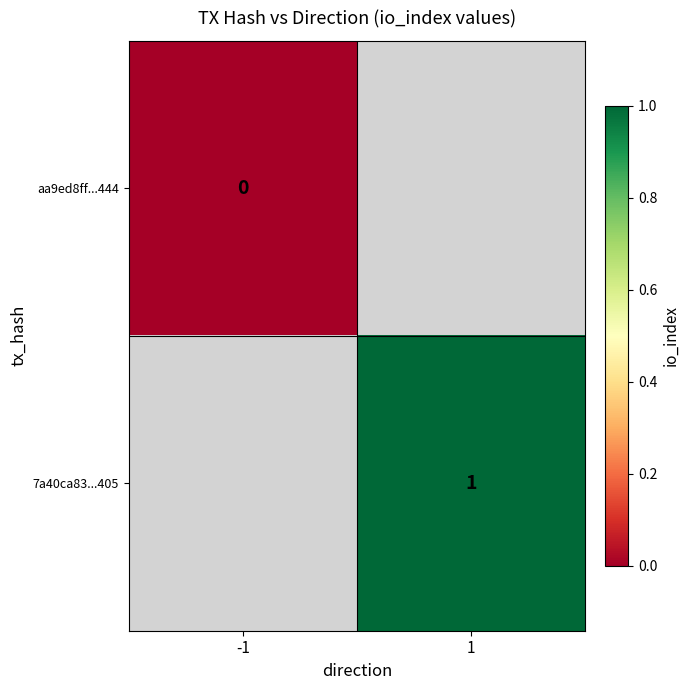

The 7a40ca83...405 series shows 2 at 1. True or false?

False